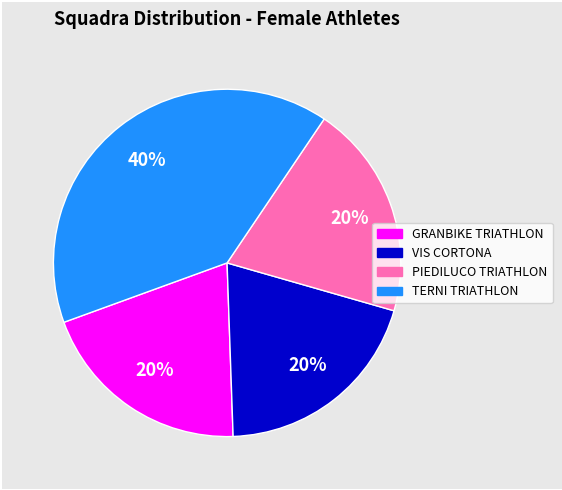

Is there a majority slice in this chart?

No